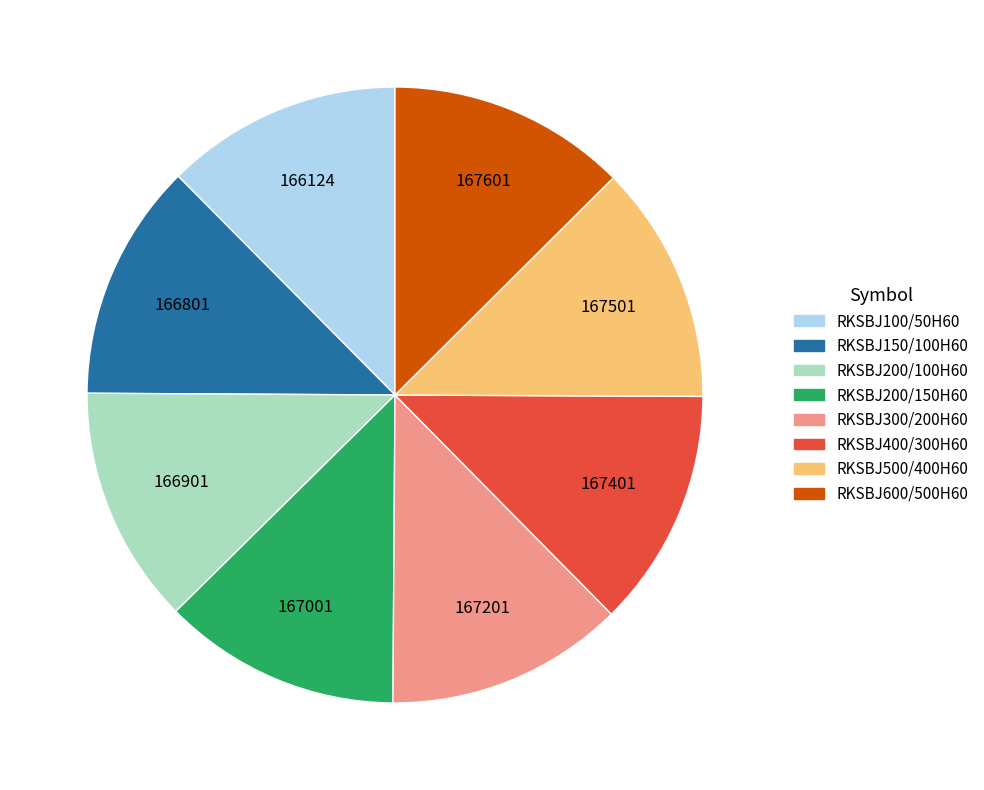

How many segments does this pie chart have?

8